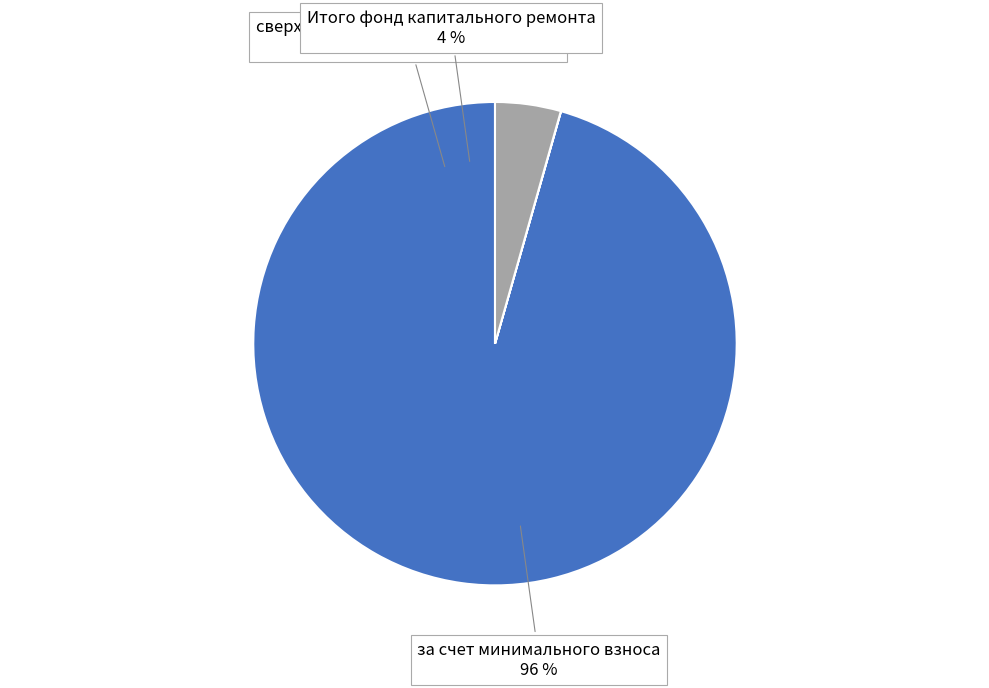

What is the largest slice in the pie chart?

за счет минимального взноса